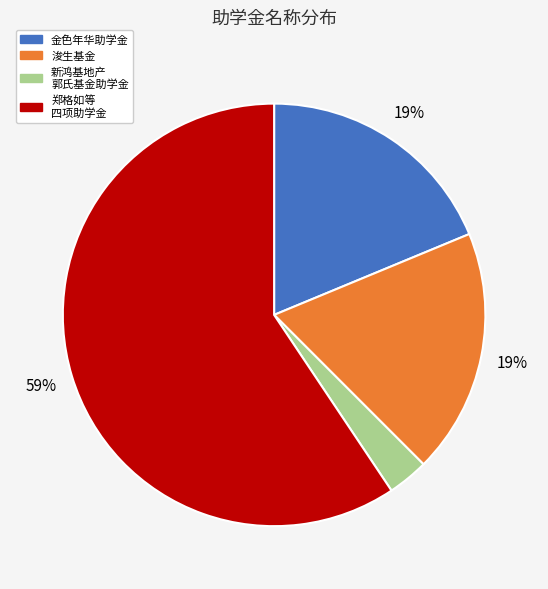

Which slice is the largest?

郑格如等 四项助学金